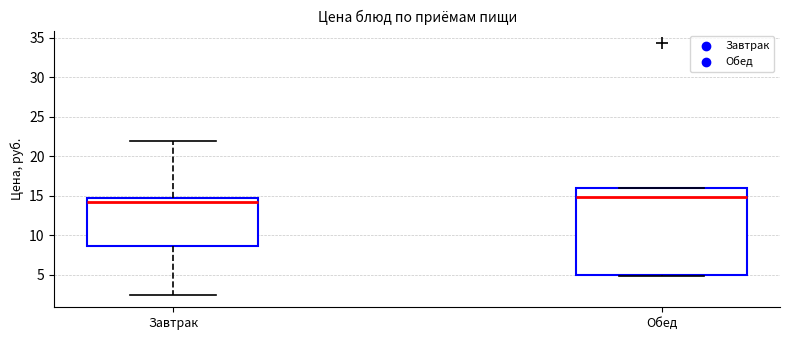

Reading left to right, transcribe this box plot: for each box, give where its median line is, the range the box spans, and where its two whiskers end, as read against the y-axis. The values are not printed on the chart, so give them approximately, as read against the axis.

Завтрак: median 14.5 (just below the box's upper edge), box 8.5 to 14.5, whiskers 2.5 to 22.0
Обед: median 15.0, box 5.0 to 16.0, whiskers 5.0 (just below the box's lower edge) to 16.0